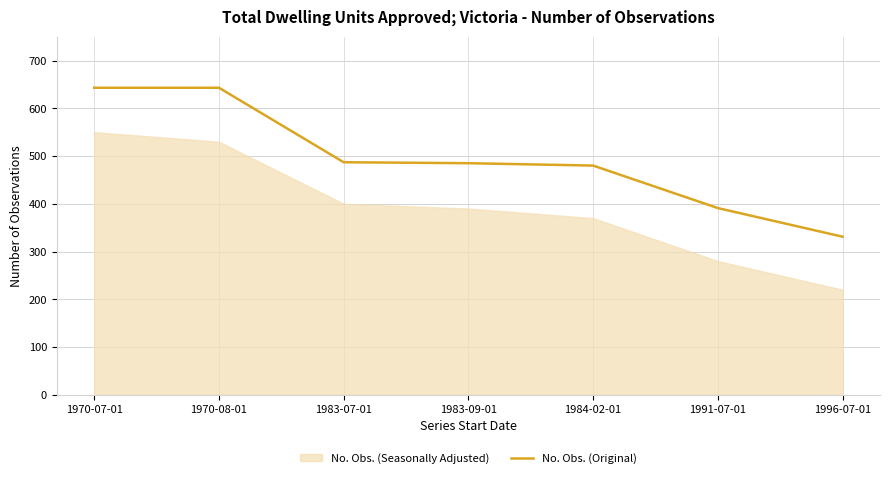

What is the difference between the maximum and second lowest values?

252